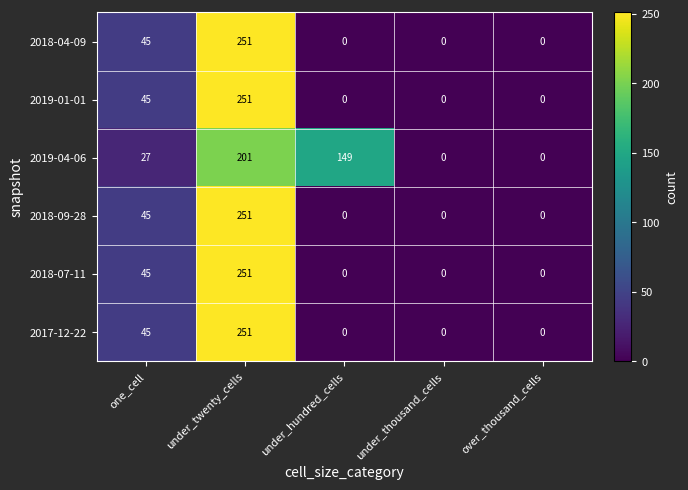

How many categories are shown in the chart?

5